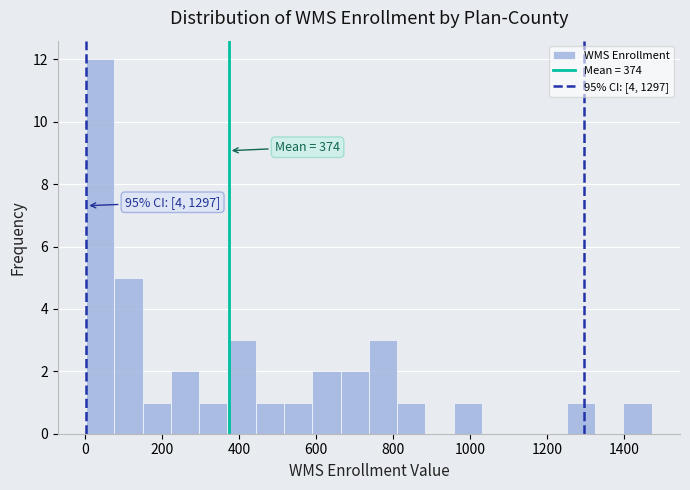

Read against the x-axis, roughly where is the centre of the tallest bar?

40